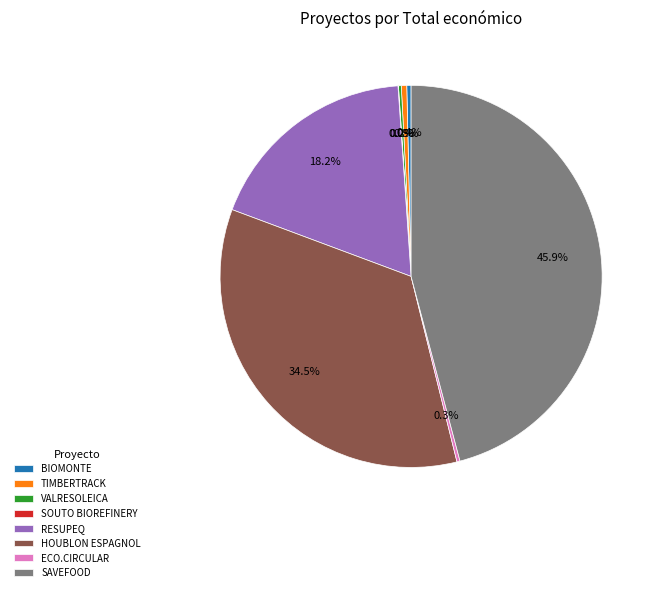

Which category has the biggest portion of the pie?

SAVEFOOD